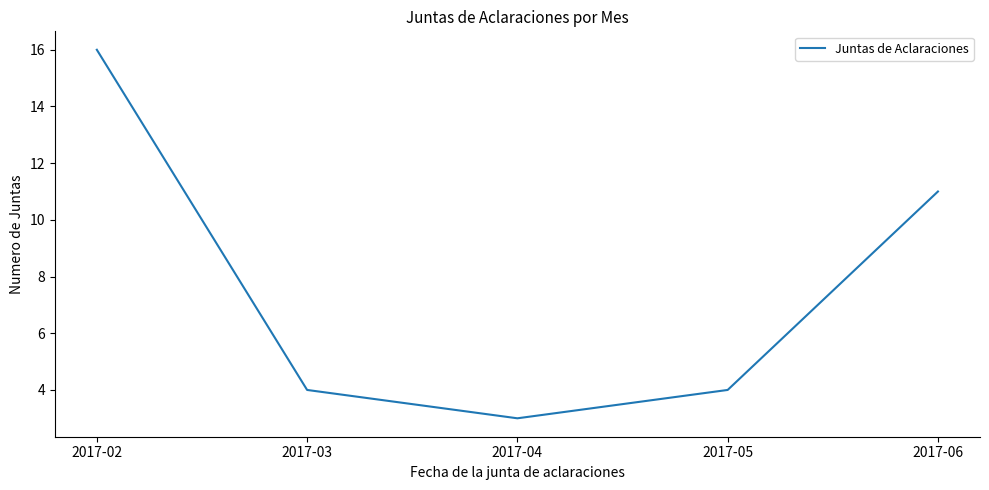

Reading left to right, extract all data points from this chart.

2017-02=16	2017-03=4	2017-04=3	2017-05=4	2017-06=11